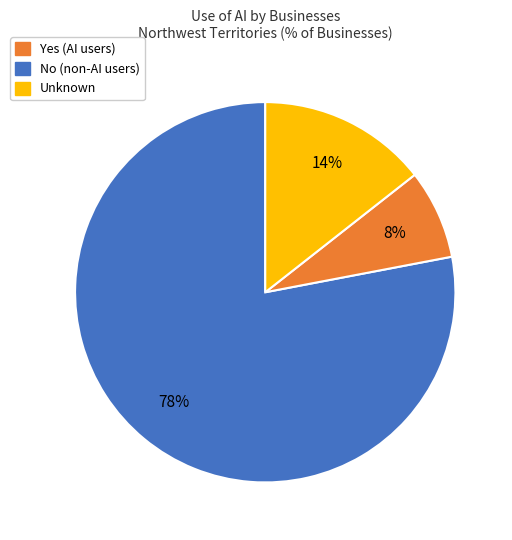

How many segments does this pie chart have?

3